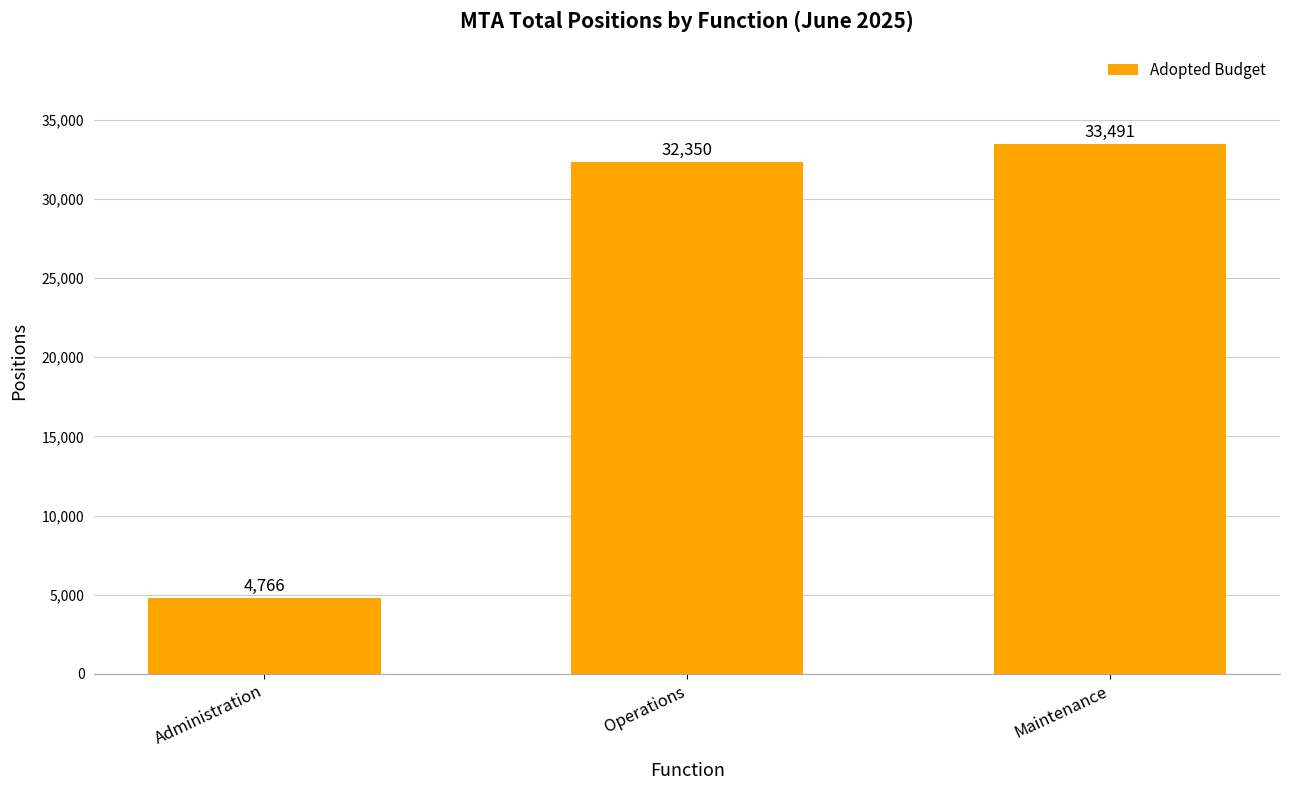

List the labels in order of value, smallest first.

Administration, Operations, Maintenance